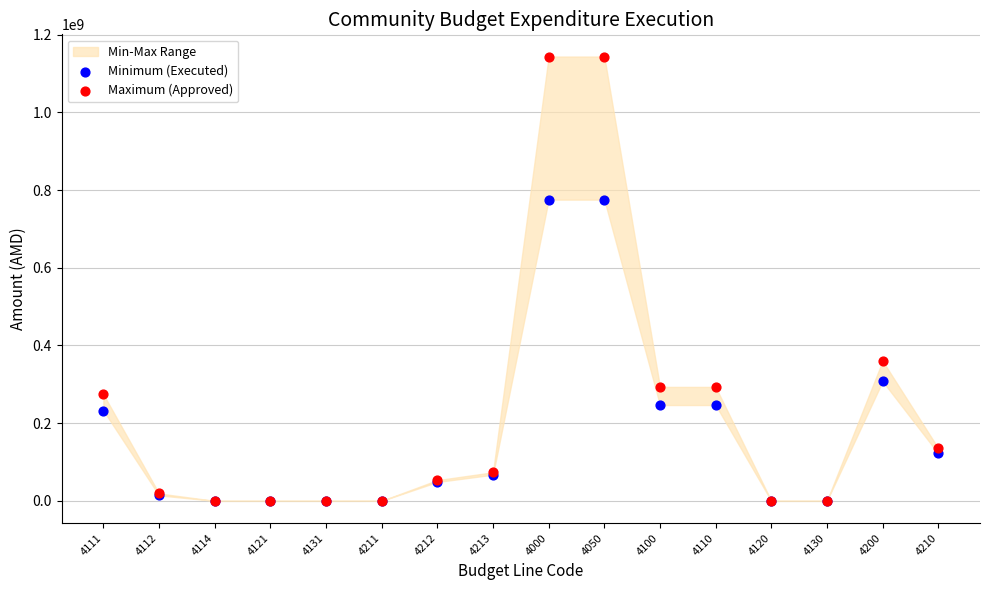

In the Minimum (Executed) series, what Y value is closest to 387746722?

307812934.3